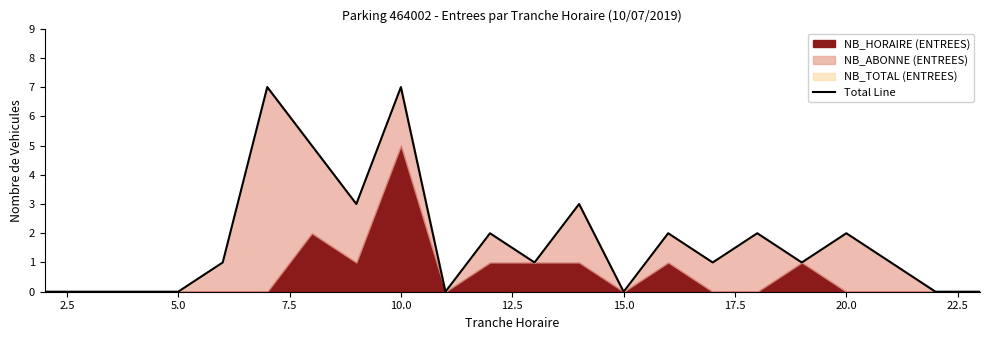

How many data points are above 1?

9